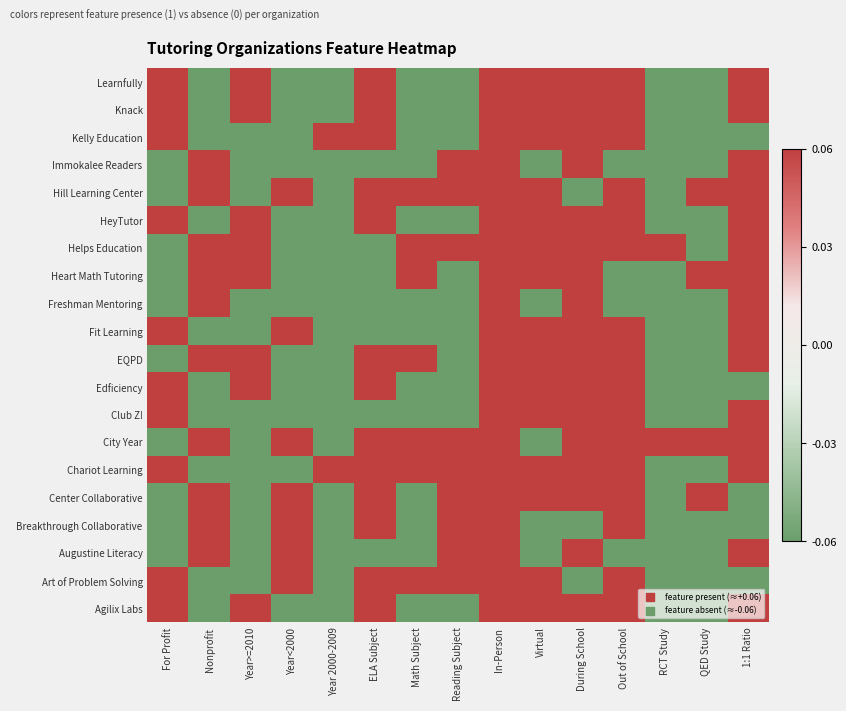

At how many categories does at least one series exceed 0?

15